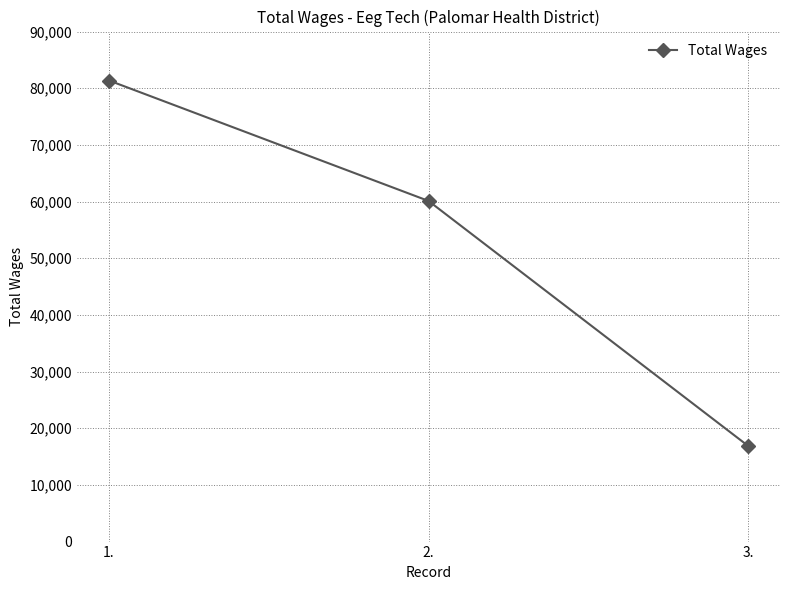

What is the sum of all values?

158366